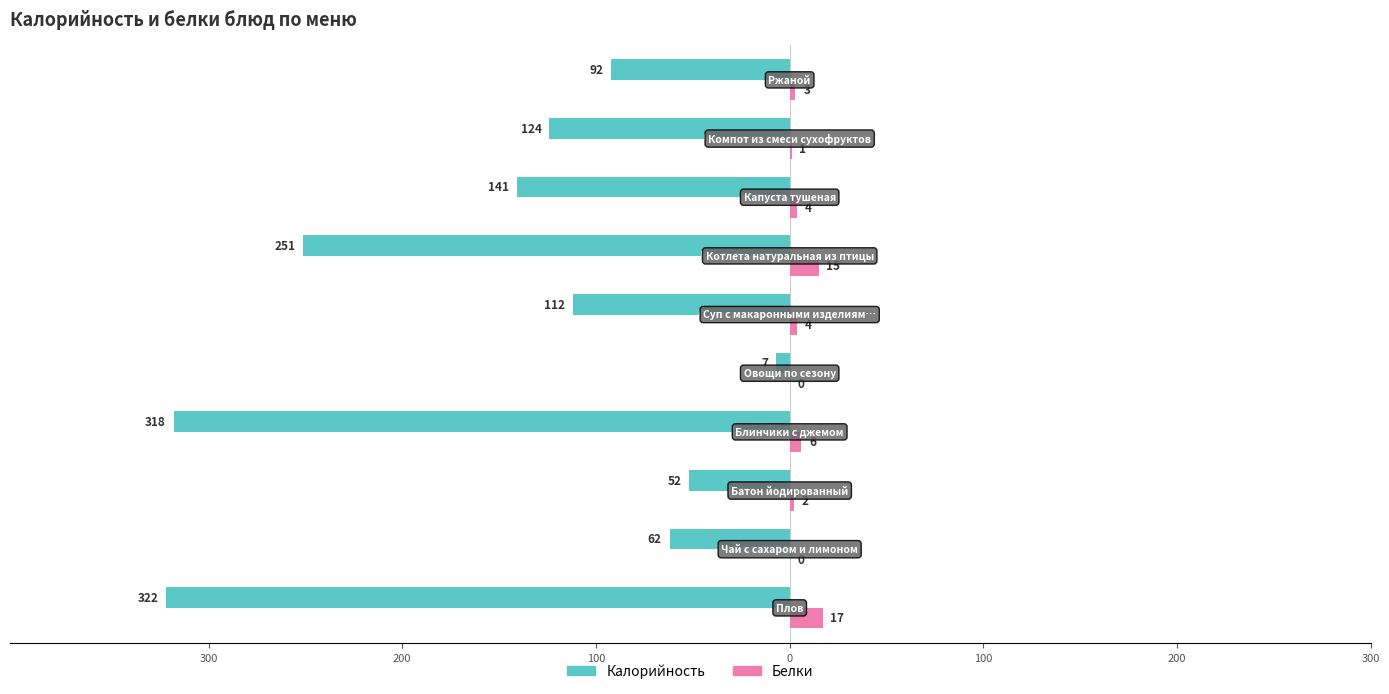

What are all the series names shown in the legend?

Калорийность, Белки